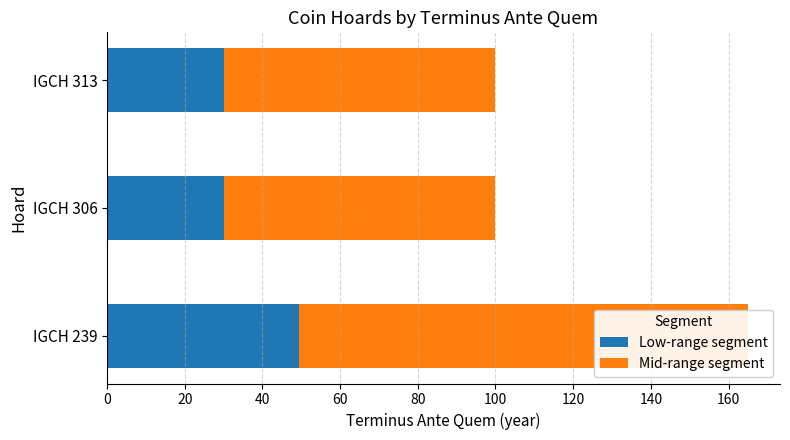

List the series in order of their peak value, highest first.

Mid-range segment, Low-range segment